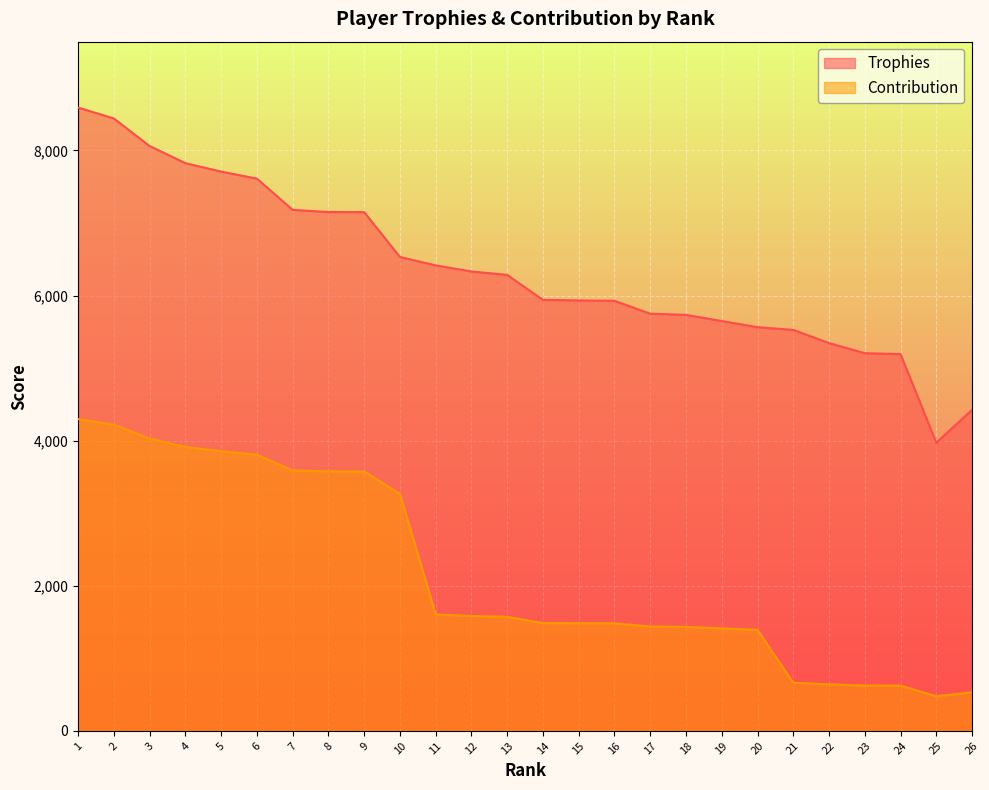

What is the sum of all Trophies values?

165454